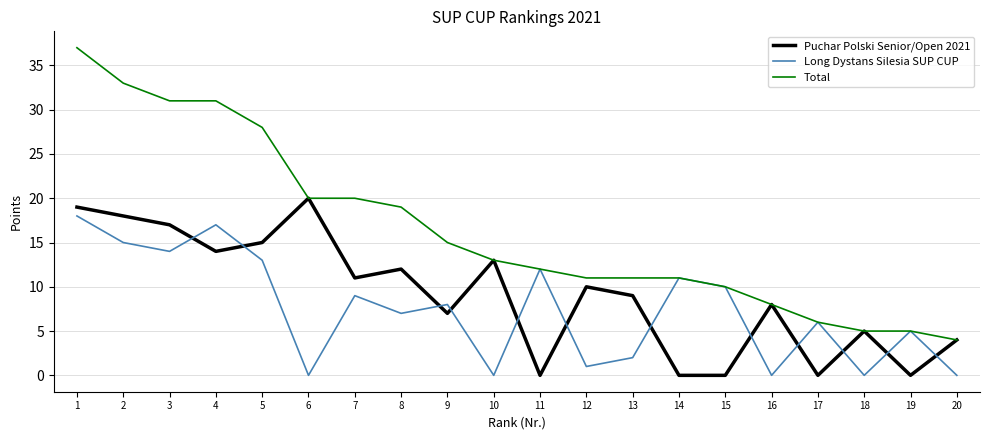

The Long Dystans Silesia SUP CUP series shows 1 at 12. True or false?

True